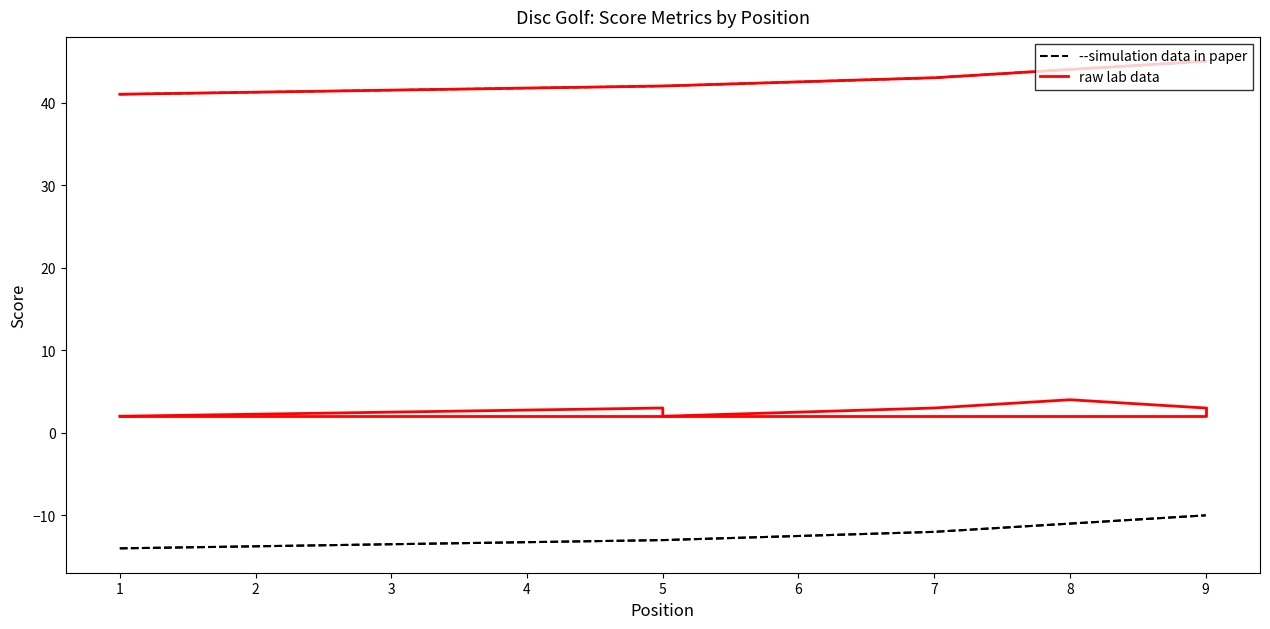

What is the value of the raw lab data point at the 3rd from the left?

41